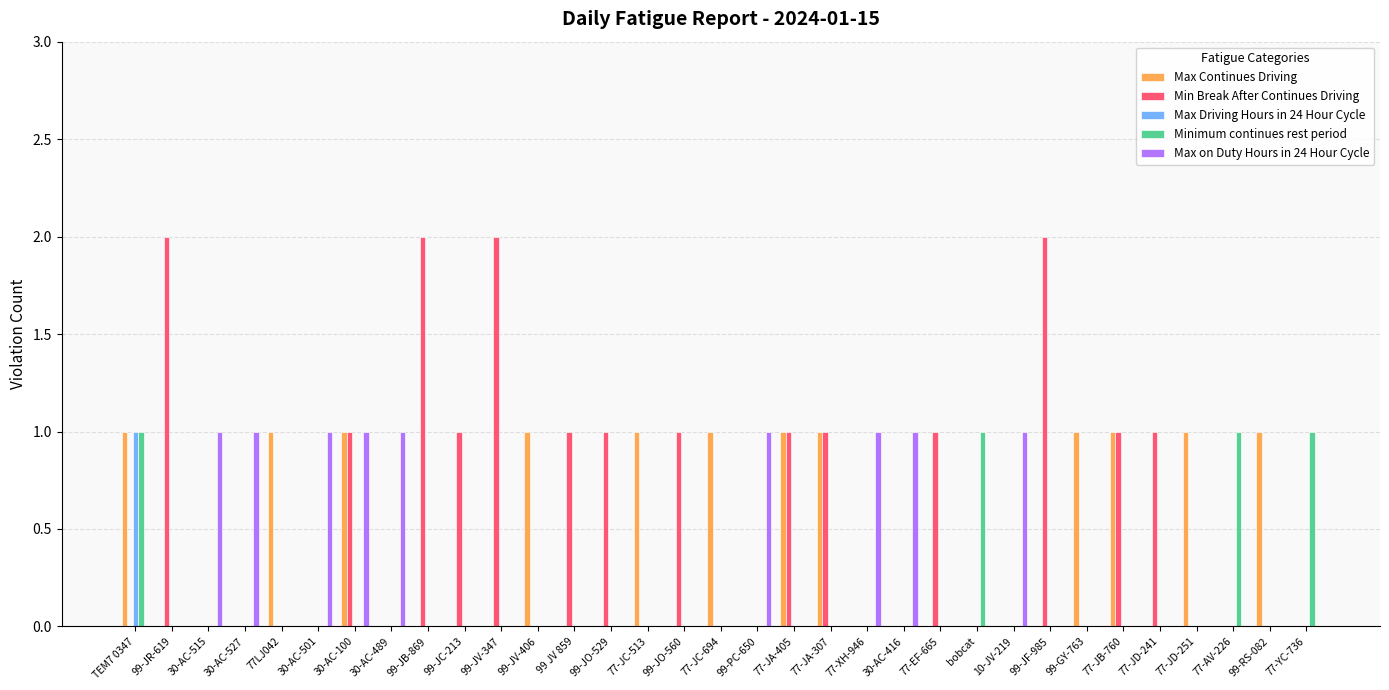

Is it true that Max Driving Hours in 24 Hour Cycle equals 0 at 99-JO-529?

True